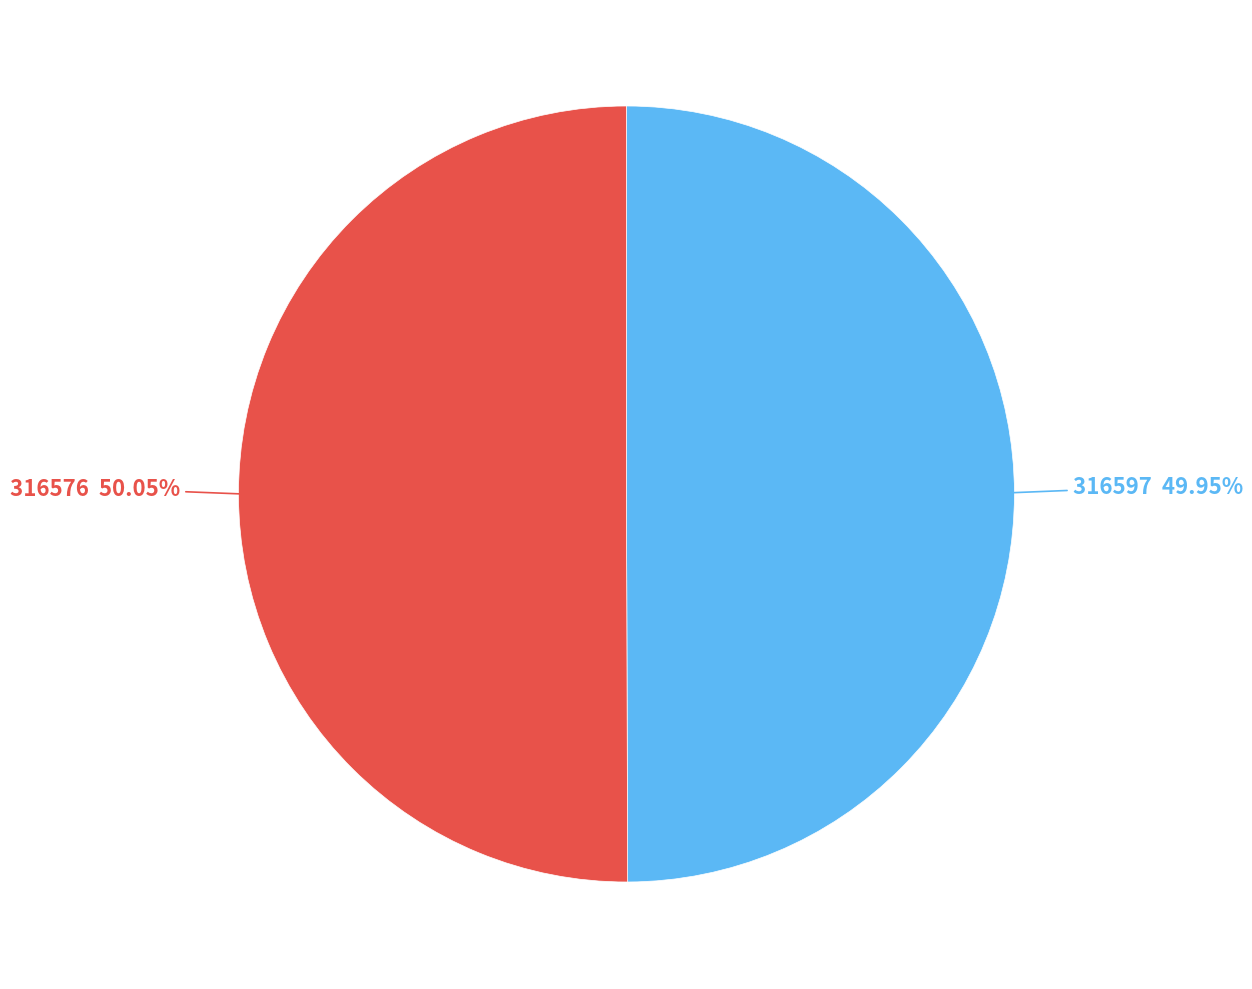

How many segments does this pie chart have?

2